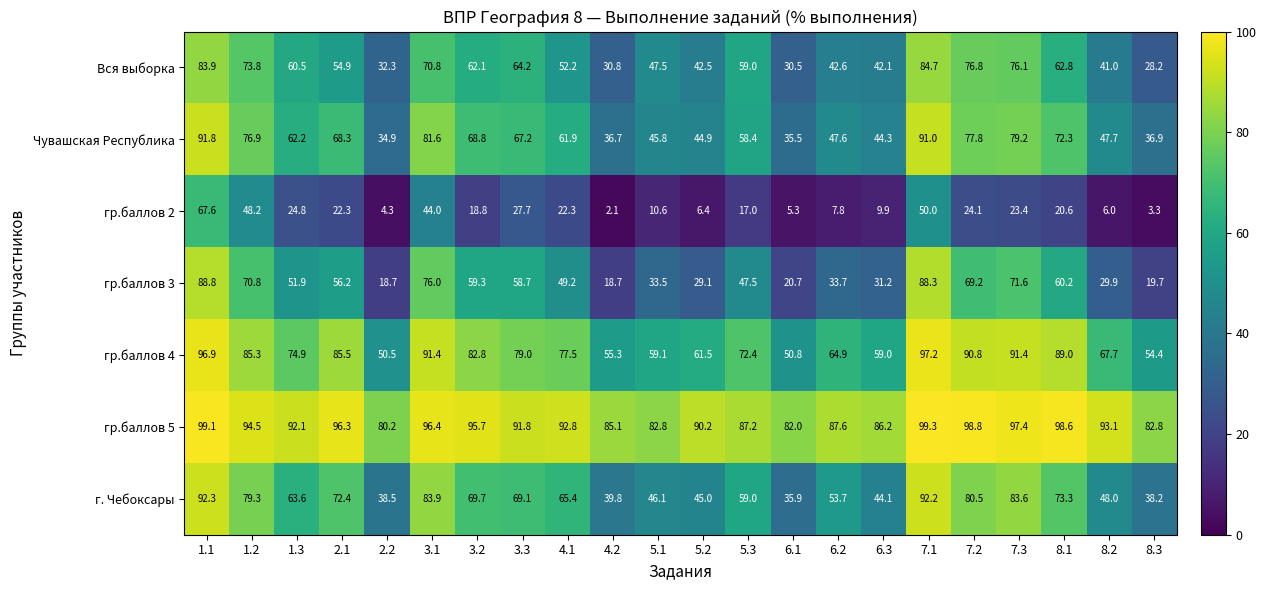

At 8.3, list the series in order from smallest to largest.

гр.баллов 2, гр.баллов 3, Вся выборка, Чувашская Республика, г. Чебоксары, гр.баллов 4, гр.баллов 5